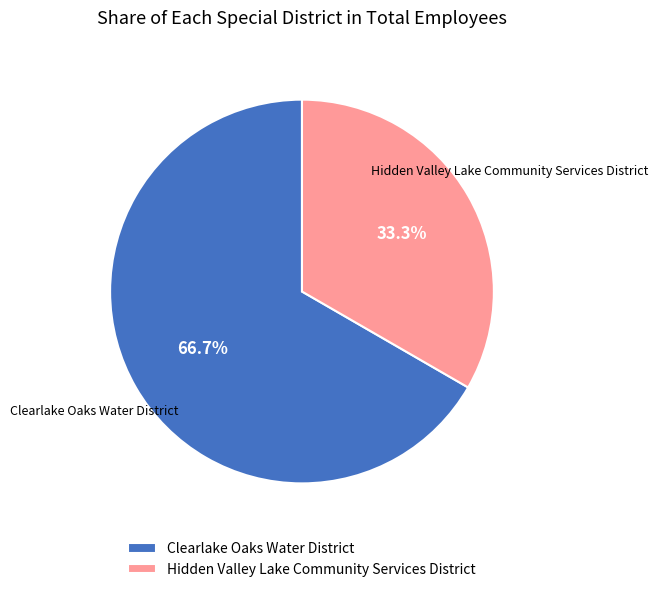

Which category has the smallest portion of the pie?

Hidden Valley Lake Community Services District